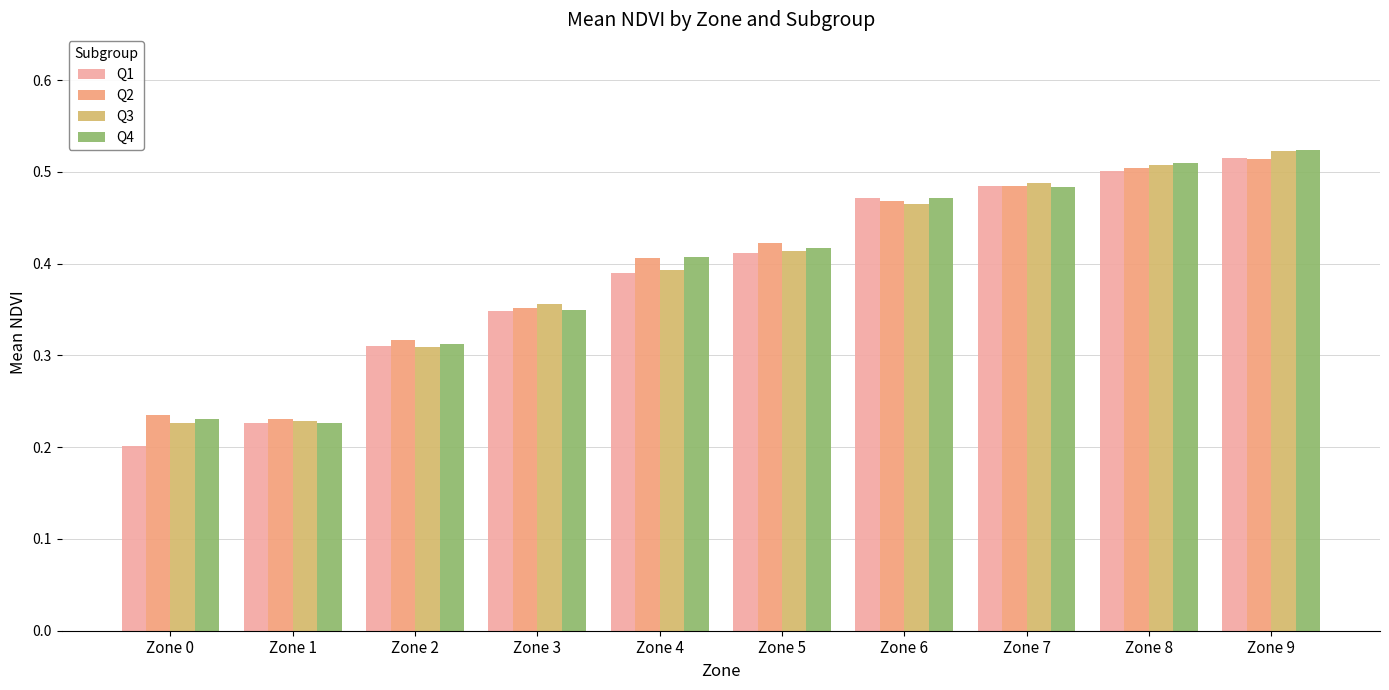

The value of Q3 at Zone 6 is 0.5. True or false?

True